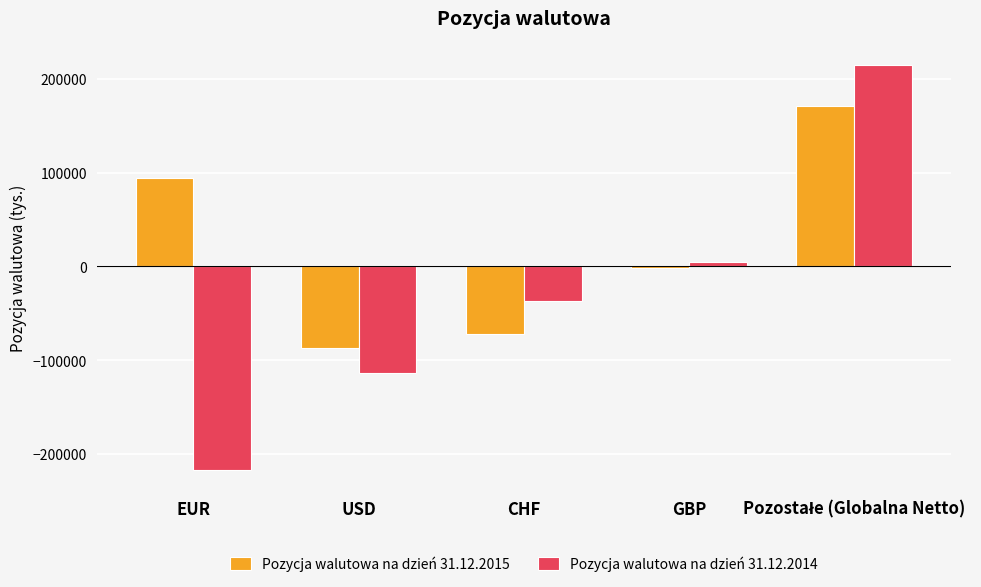

Reading left to right, what are all the values shown in this chart?

Pozycja walutowa na dzień 31.12.2015: 94134	-87336	-72465	-1798	171137
Pozycja walutowa na dzień 31.12.2014: -216994	-113960	-36566	5009	214752